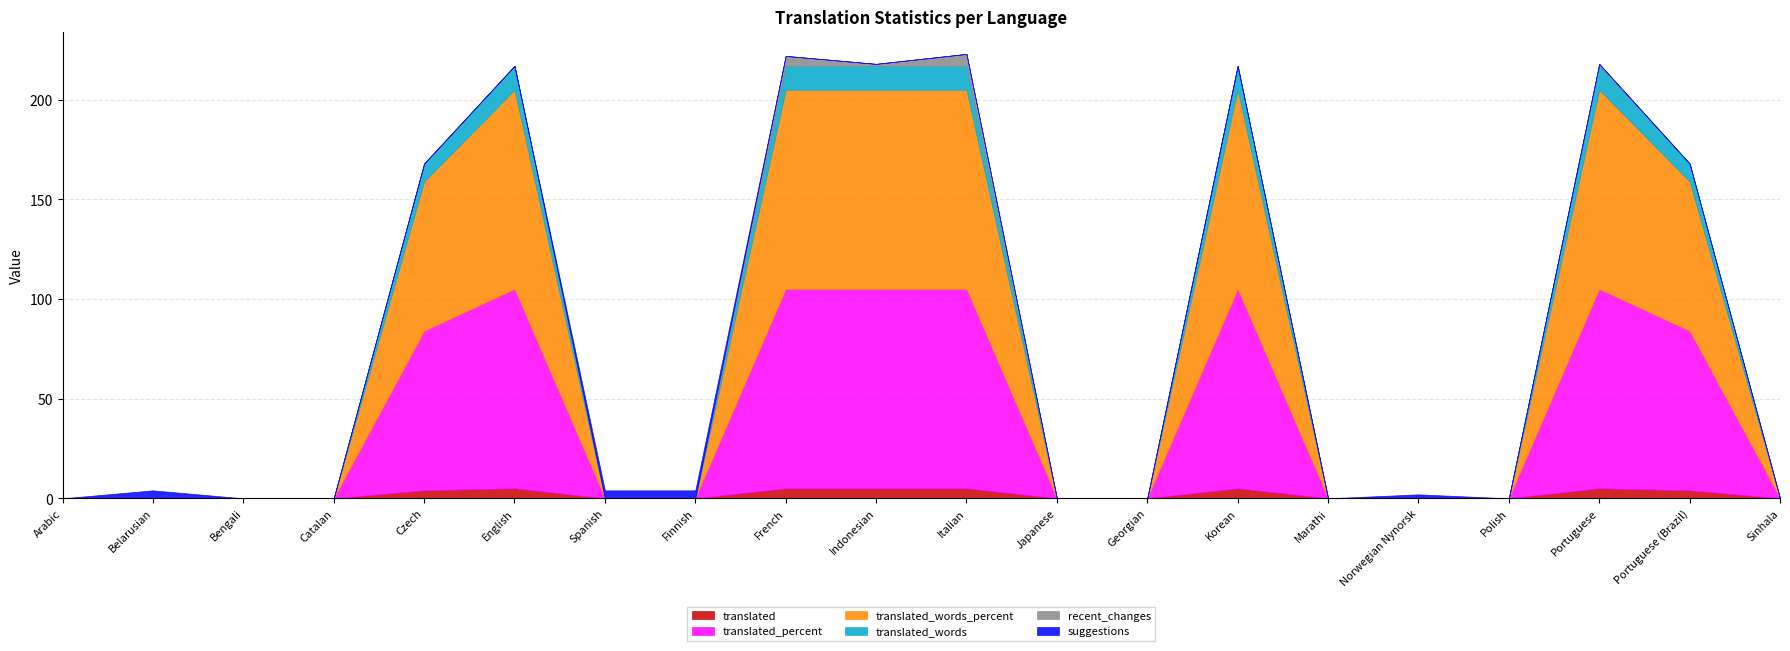

Which series has the largest range (max minus min)?

translated_percent